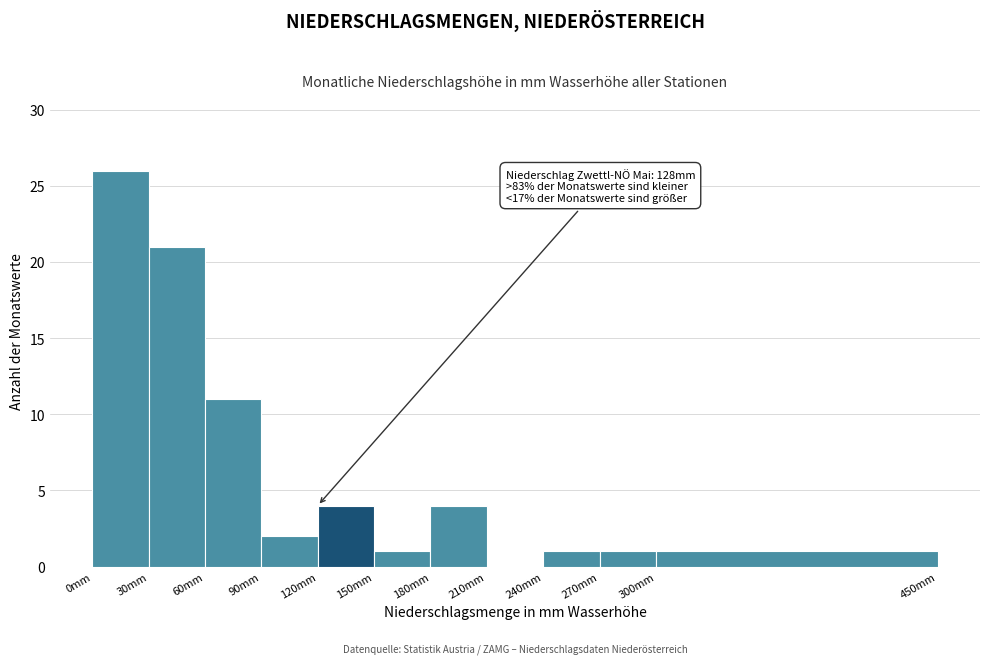

Over which range of the x-axis is the bar tallest?

0 to 30